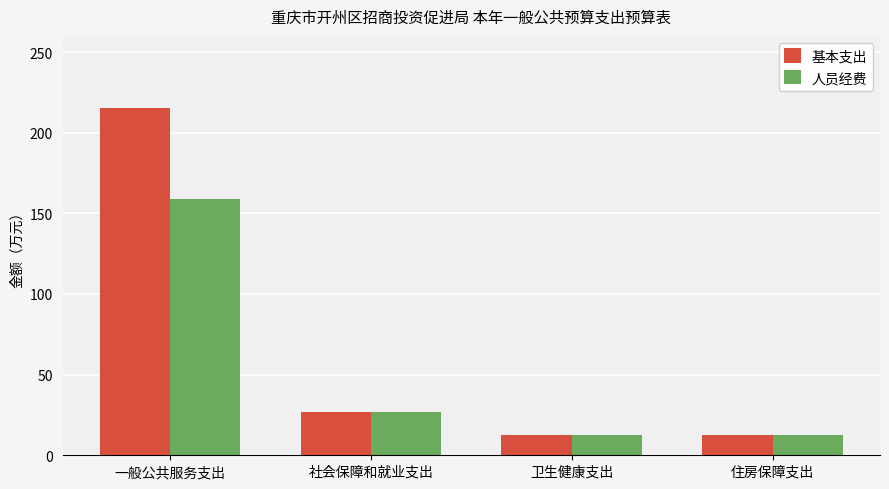

Is it true that 人员经费 equals 12.8 at 卫生健康支出?

True